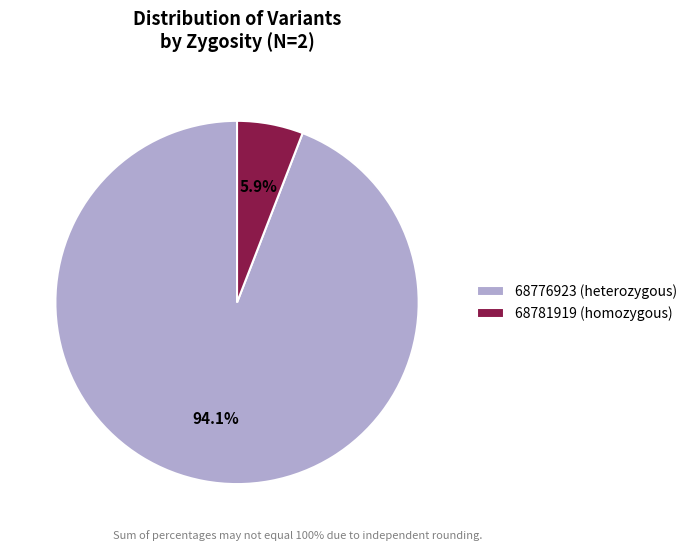

Between 68776923 (heterozygous) and 68781919 (homozygous), which is larger?

68776923 (heterozygous)